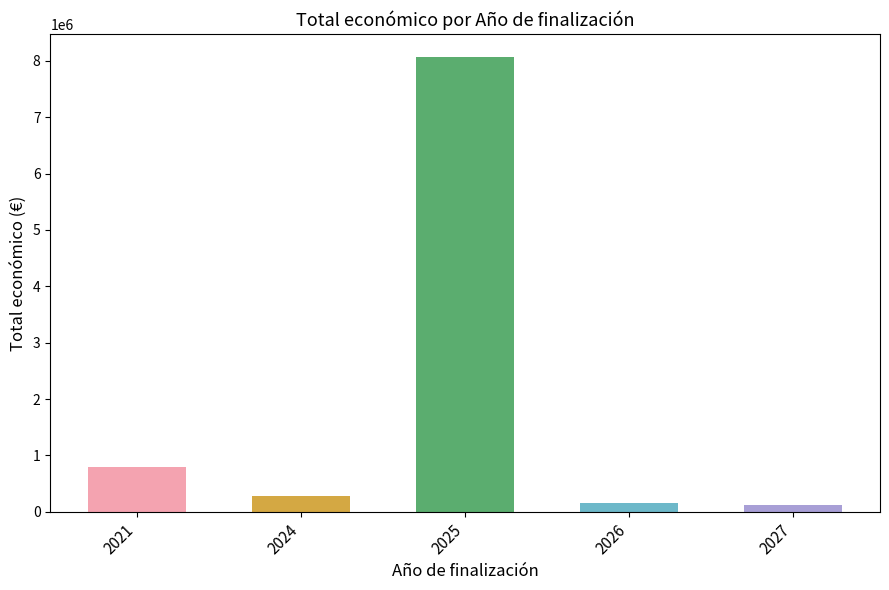

Approximately how many times larger is the value at 2021 compared to 2026?

5.3